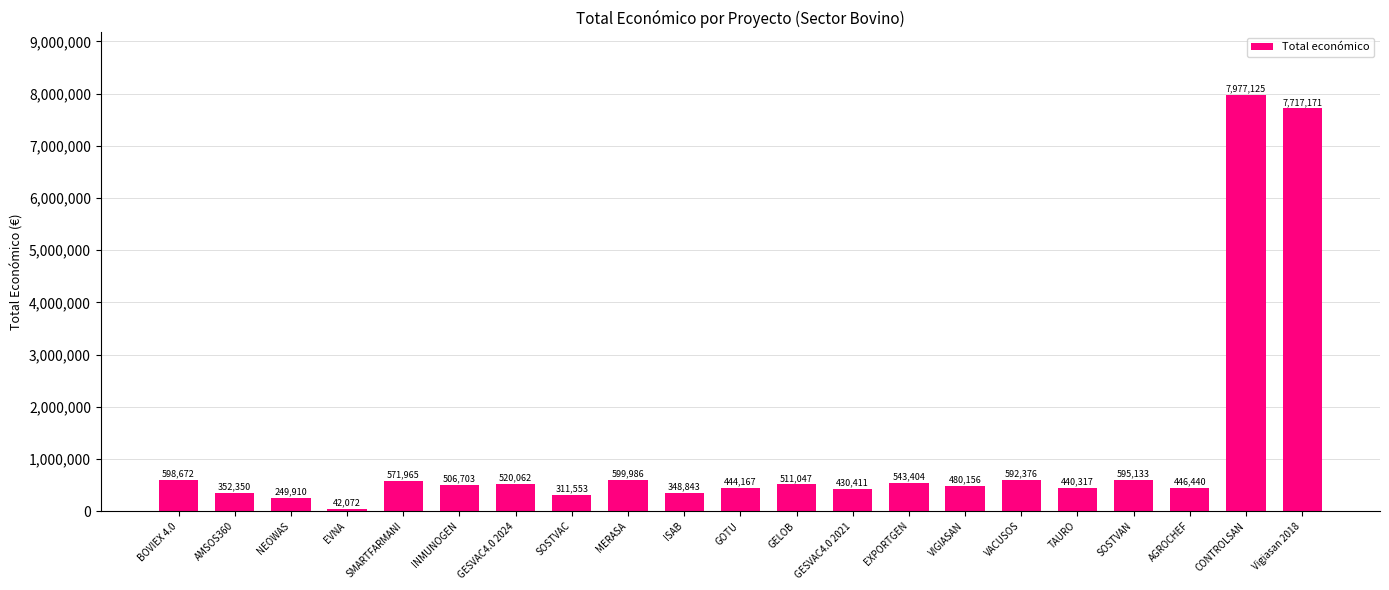

Is it true that the value at NEOWAS is 249910?

True